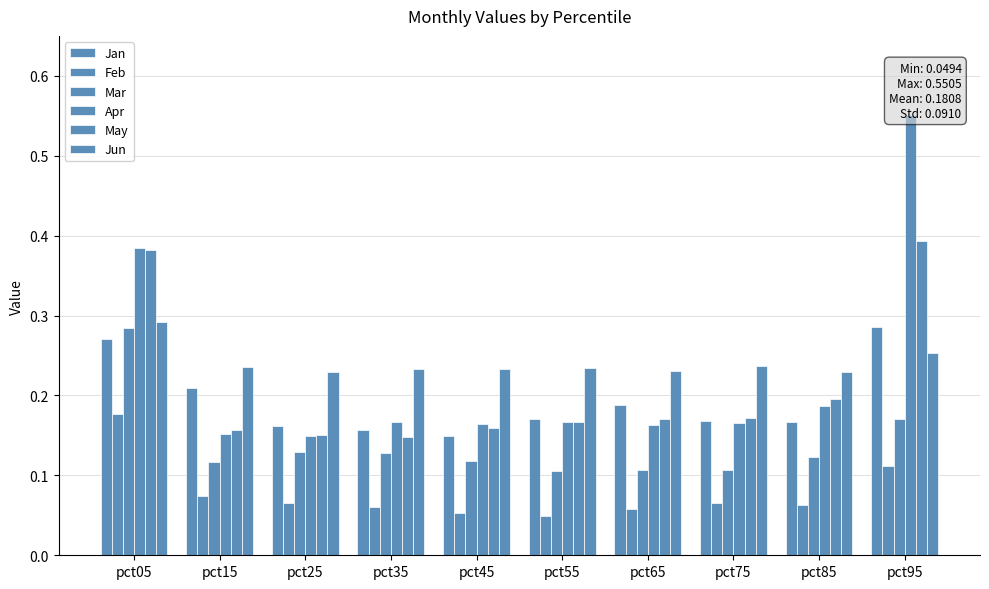

At pct35, list the series in order from smallest to largest.

Feb, Mar, May, Jan, Apr, Jun